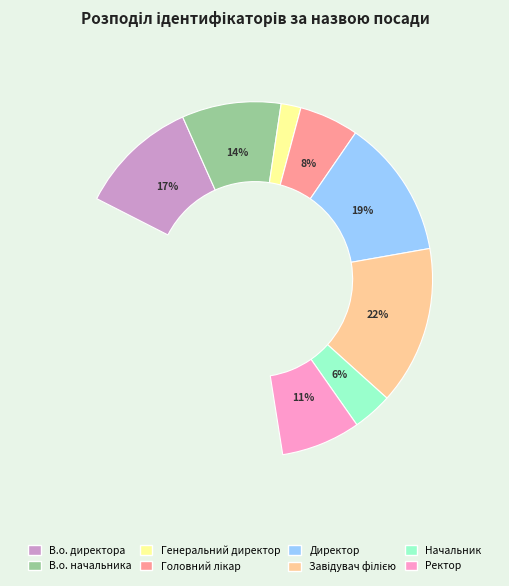

Is there any slice that represents more than half of the pie?

No